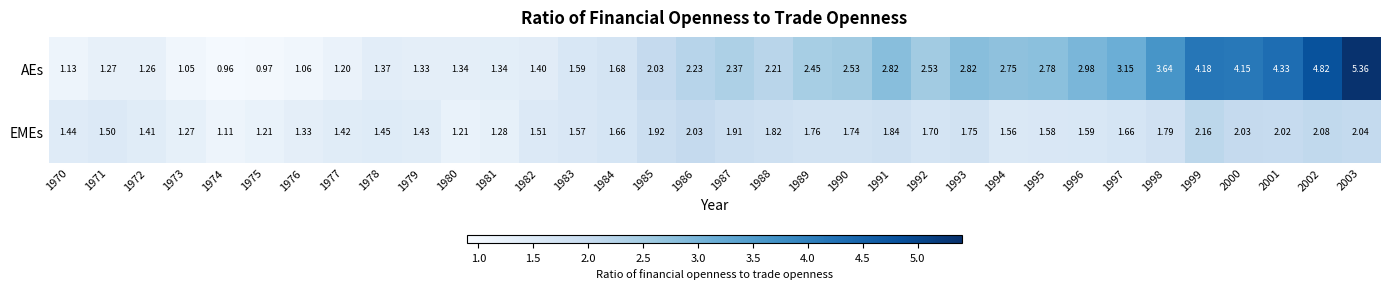

Which series changed the most between 1982 and 1994?

AEs